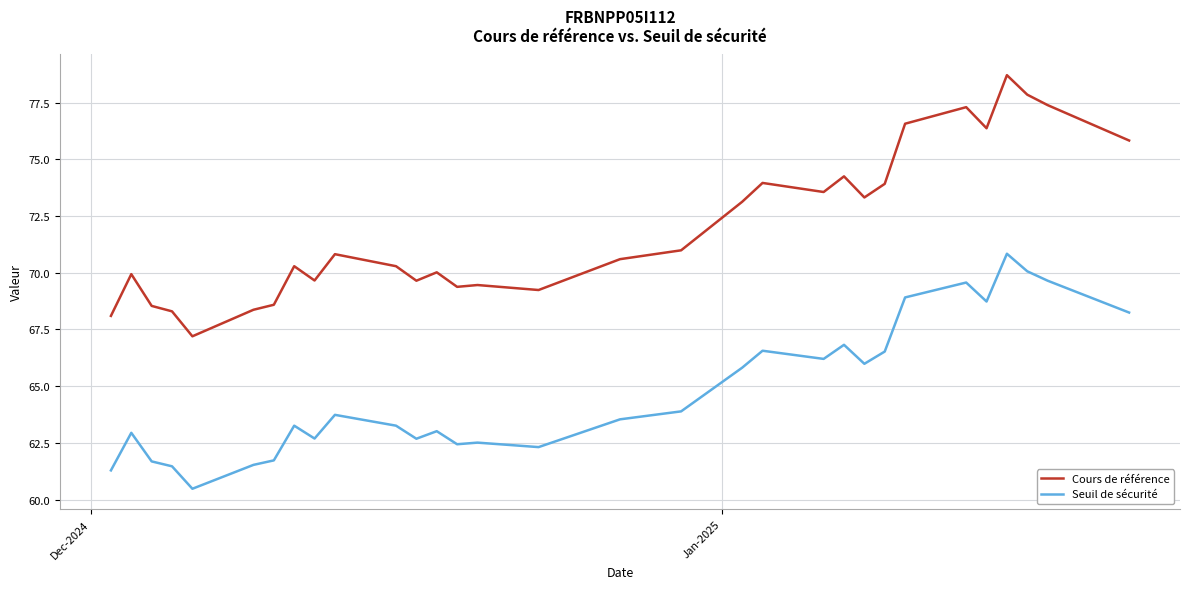

List the series in order of their peak value, highest first.

Cours de référence, Seuil de sécurité